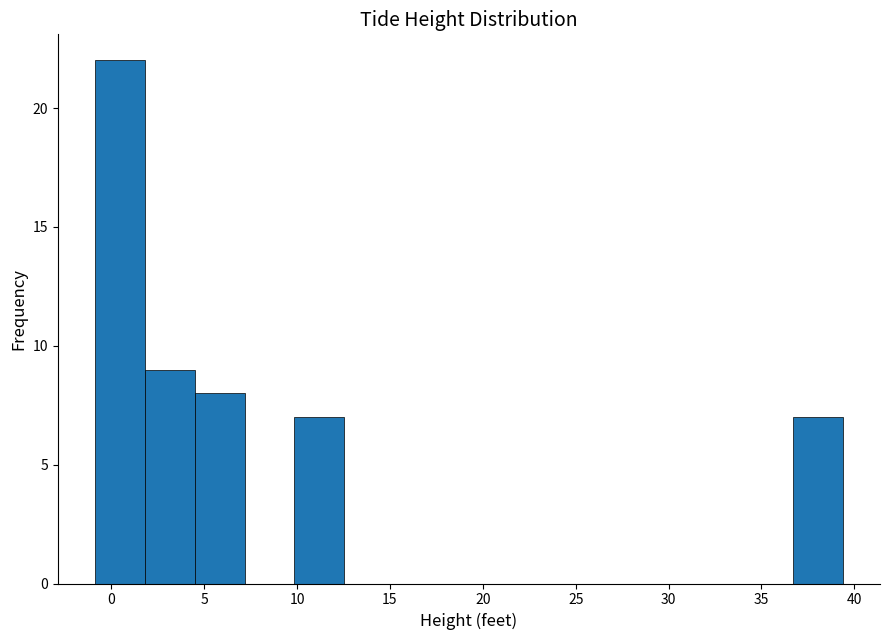

Reading left to right, list every bar in this chart as the range it spans on the x-axis followed by its height. Neither the bar edges nor the heights are printed on the chart, so give them approximately, as read against the axes.

-1.0 to 2.0: 22
2.0 to 4.5: 9
4.5 to 7.0: 8
7.0 to 10.0: 0
10.0 to 12.5: 7
12.5 to 15.0: 0
15.0 to 18.0: 0
18.0 to 20.5: 0
20.5 to 23.5: 0
23.5 to 26.0: 0
26.0 to 28.5: 0
28.5 to 31.5: 0
31.5 to 34.0: 0
34.0 to 36.5: 0
36.5 to 39.5: 7